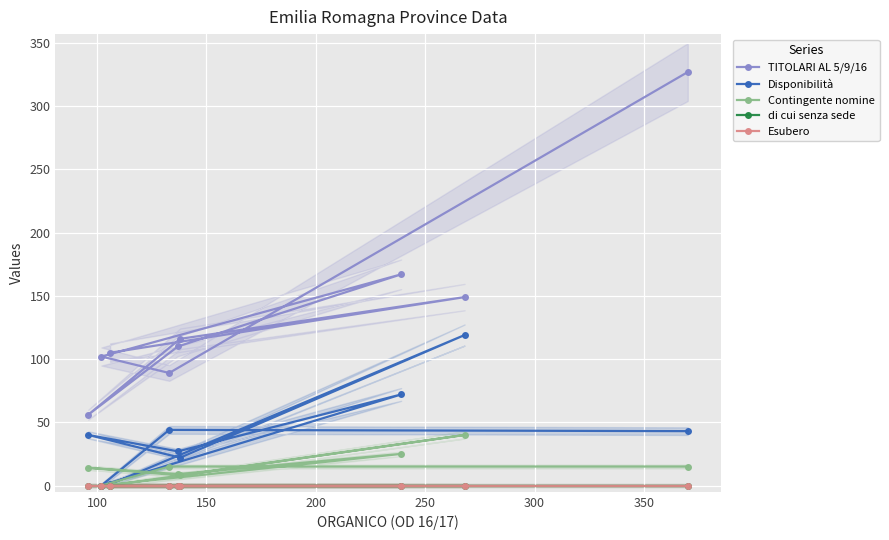

Is the value of Disponibilità at 250 greater than the value of Contingente nomine at 250?

Yes